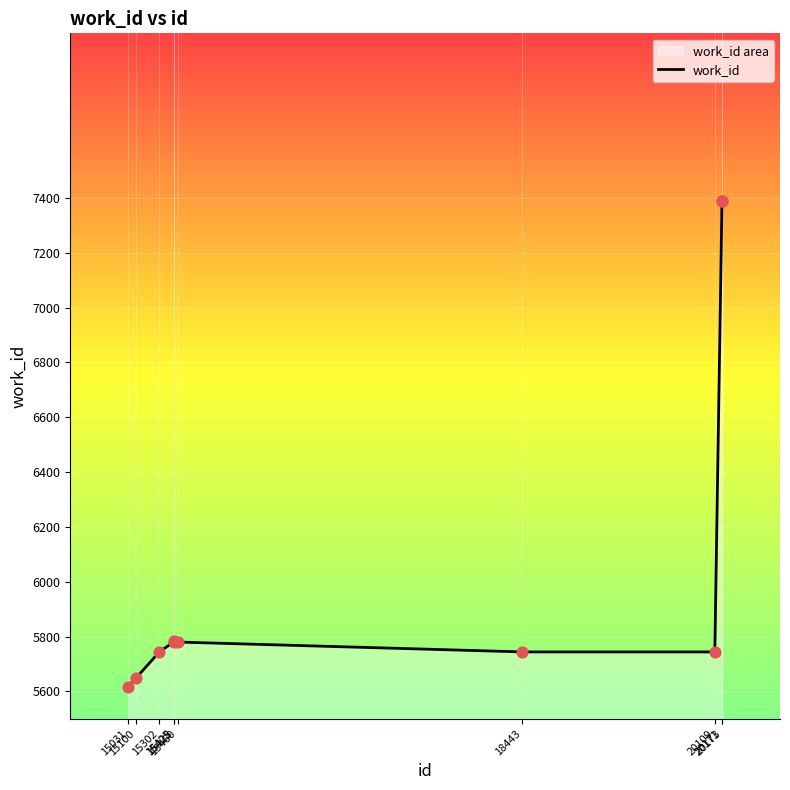

What is the change in value from 15302 to 20171?

+1645